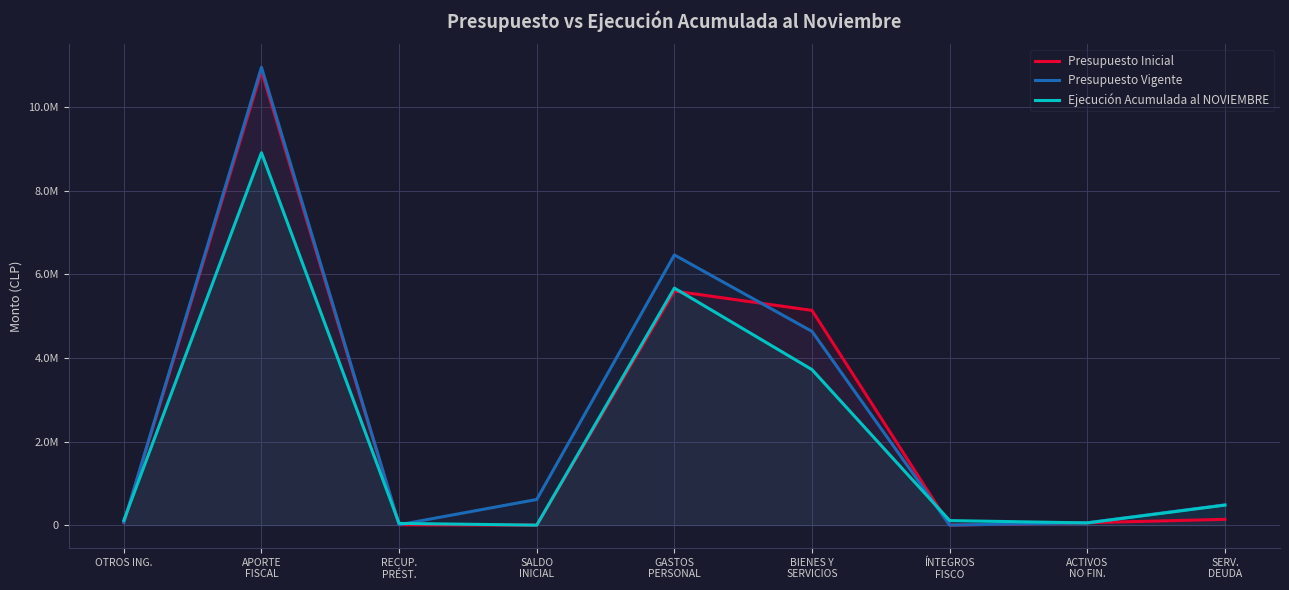

How many times do Presupuesto Inicial and Ejecución Acumulada al NOVIEMBRE cross each other?

8